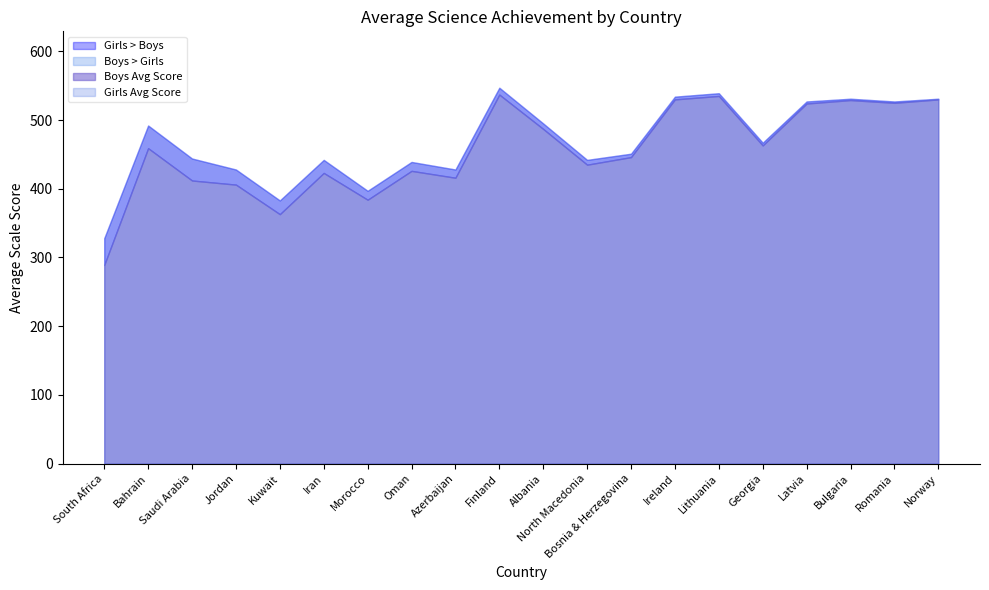

Where is the first local maximum for Boys Avg Score?

Bahrain